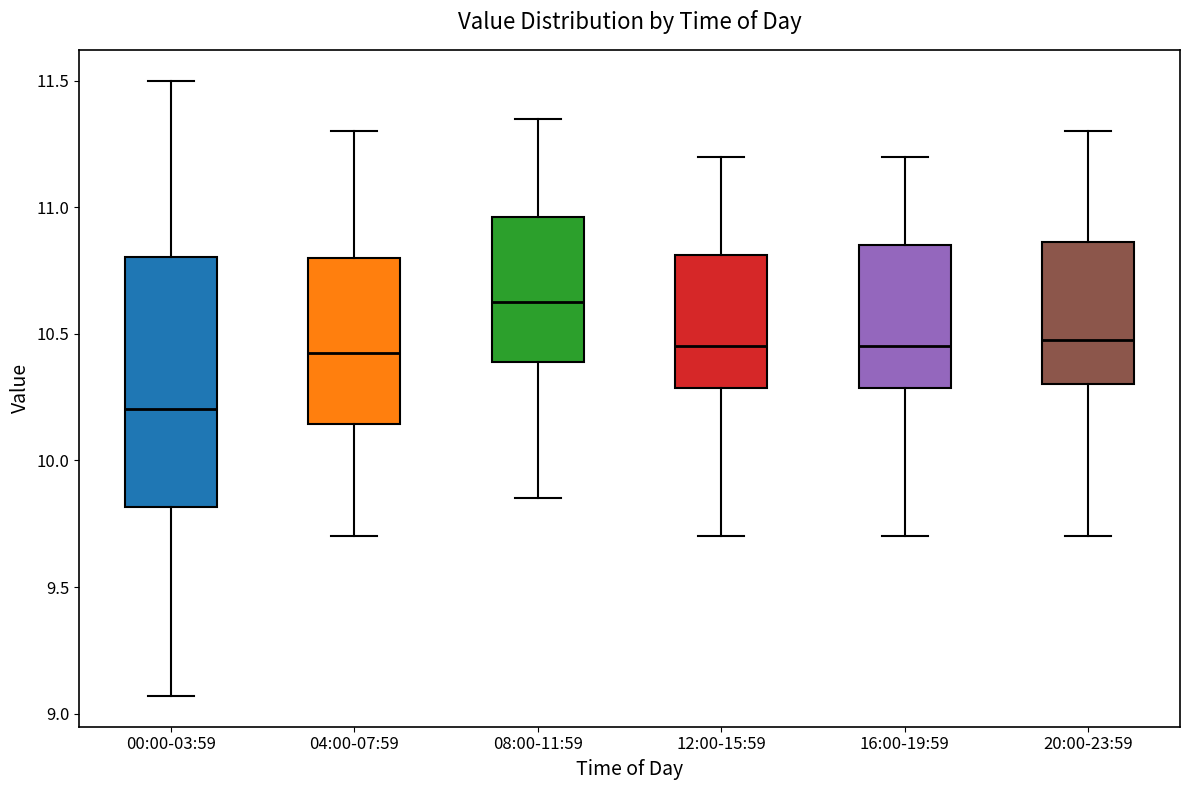

Which box is the tallest, from its lower edge to its upper edge?

00:00-03:59